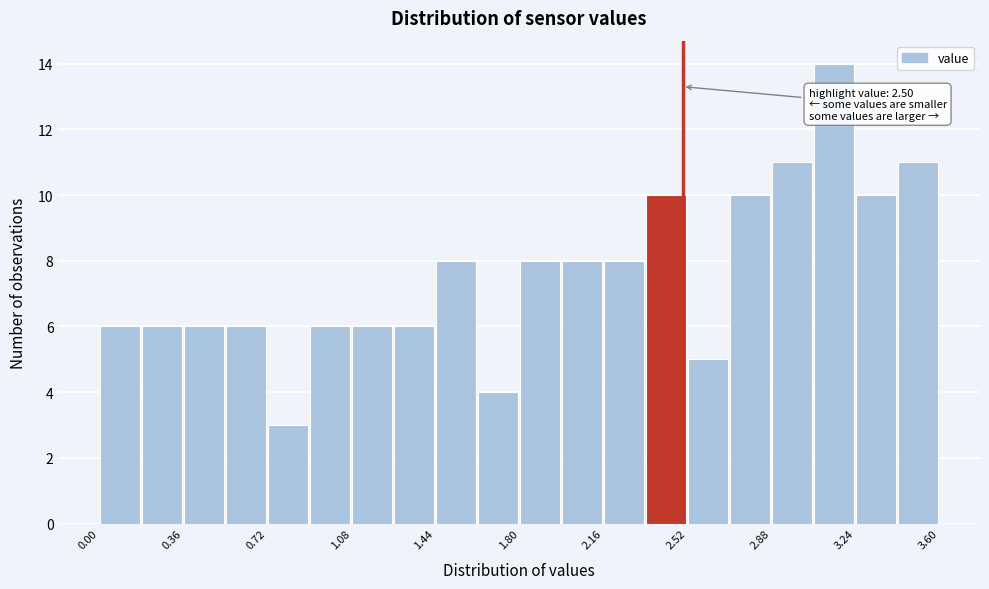

Around what value on the x-axis is the tallest bar? Give the approximate position of its centre, as read against the axis.

3.15